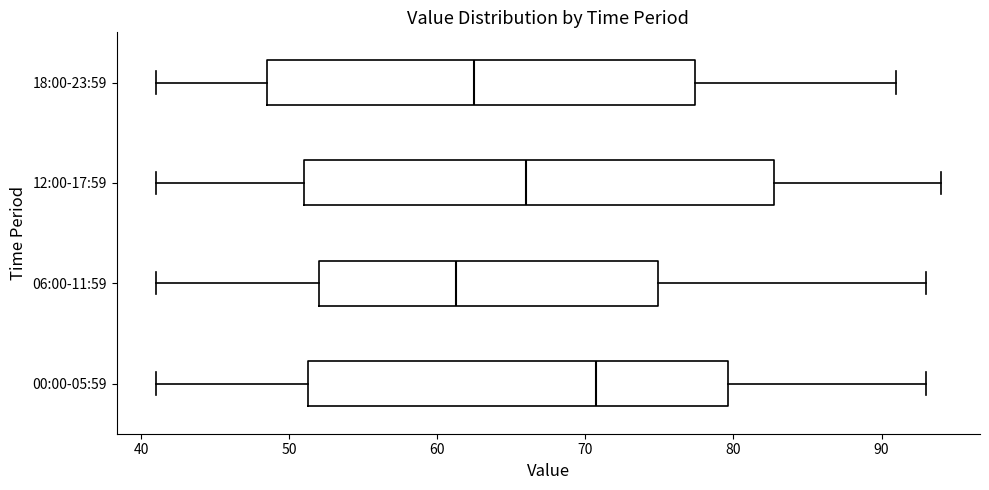

Which box has the furthest to the left median line?

06:00-11:59